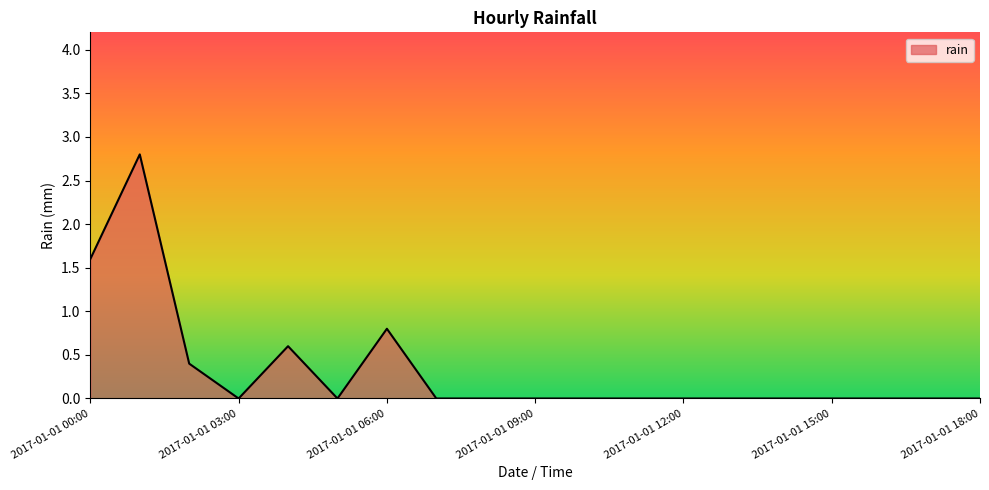

Reading left to right, extract all data points from this chart.

1.6	2.8	0.4	0.0	0.6	0.0	0.8	0.0	0.0	0.0	0.0	0.0	0.0	0.0	0.0	0.0	0.0	0.0	0.0